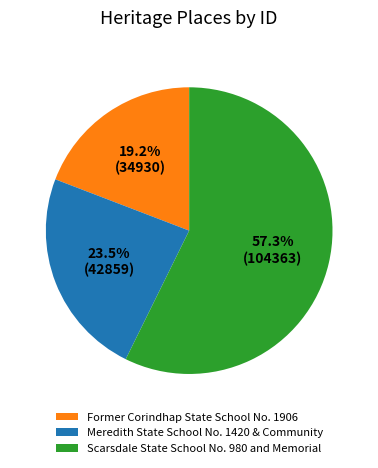

Which slice is the smallest?

Former Corindhap State School No. 1906